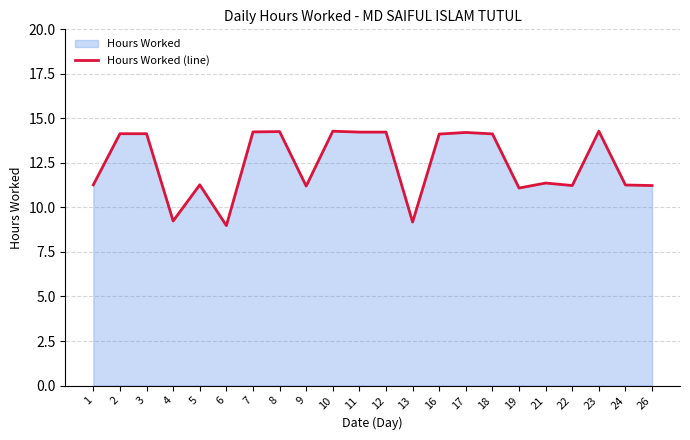

The chart shows a value of 14.3 at 10. True or false?

True